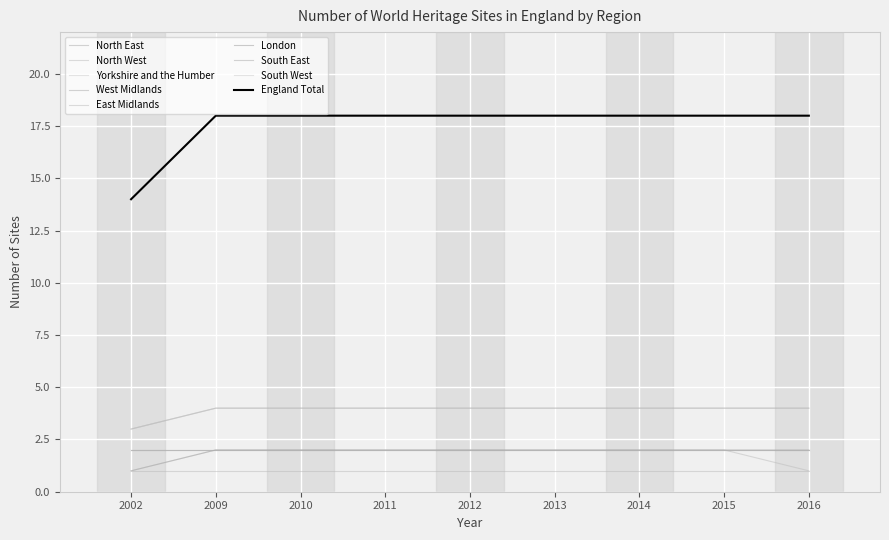

Is it true that West Midlands equals 2 at 2013?

True